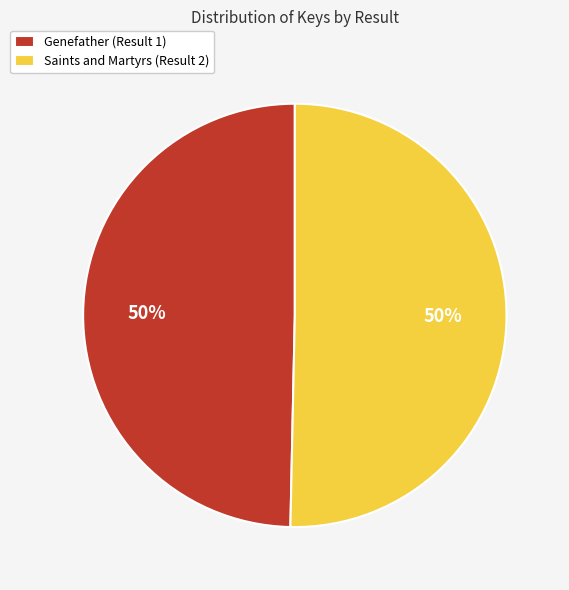

Do Genefather (Result 1) and Saints and Martyrs (Result 2) together represent more than half of the pie?

Yes